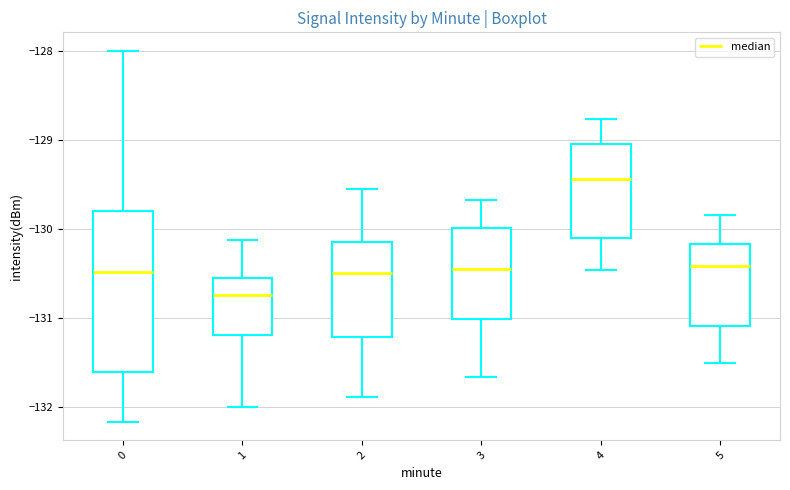

Where does the lower whisker of the box at x = 4 end on the y-axis? The values are not printed on the chart, so give them approximately, as read against the axis.

-130.5